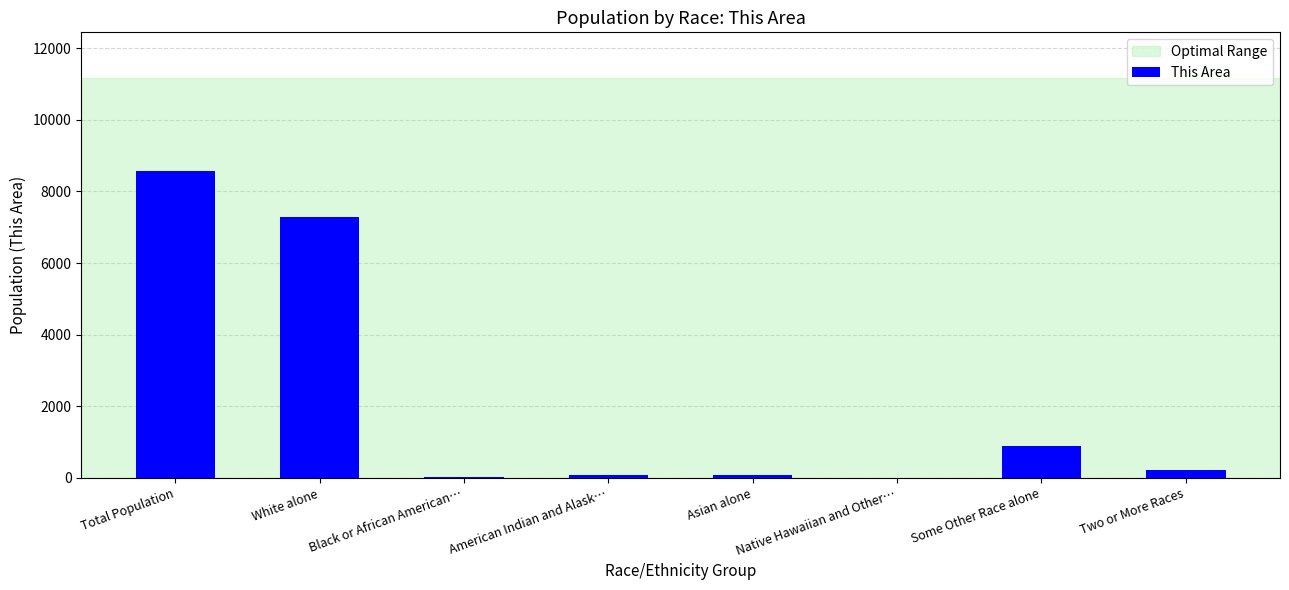

Which label corresponds to the largest value in the chart?

Total Population